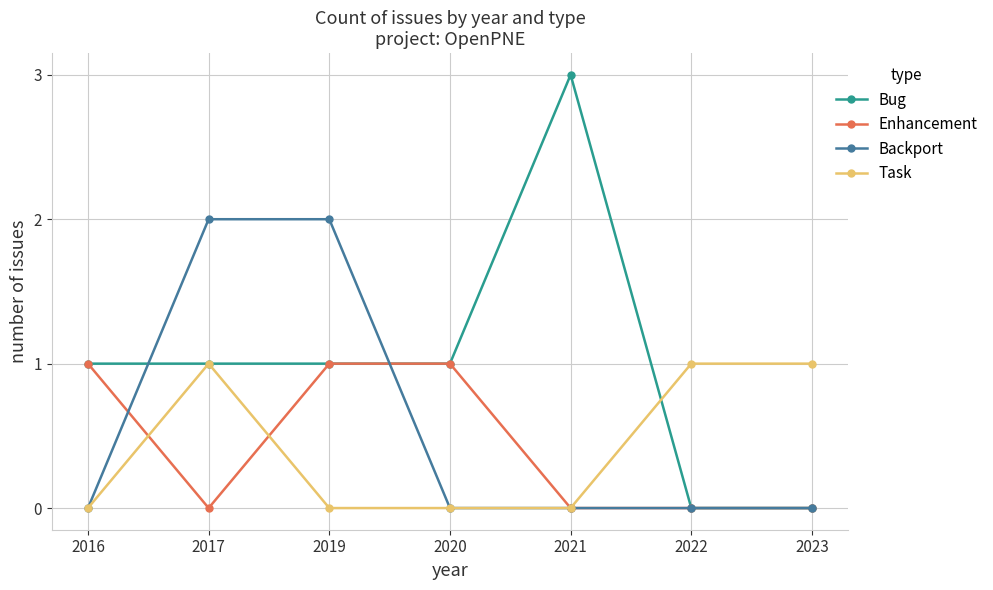

What is the difference between the maximum and minimum values in the Enhancement series?

1